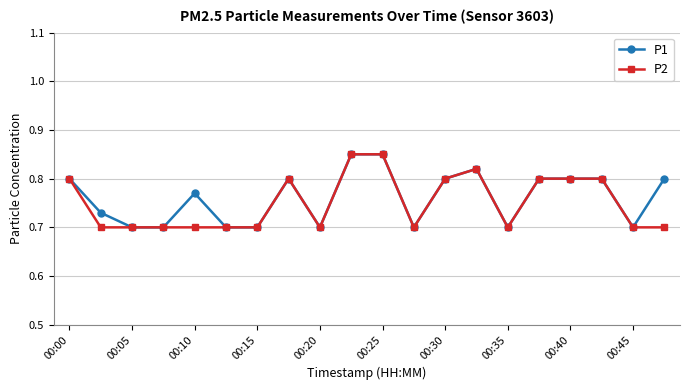

Count the P1 values in the range 0 to 1.

20